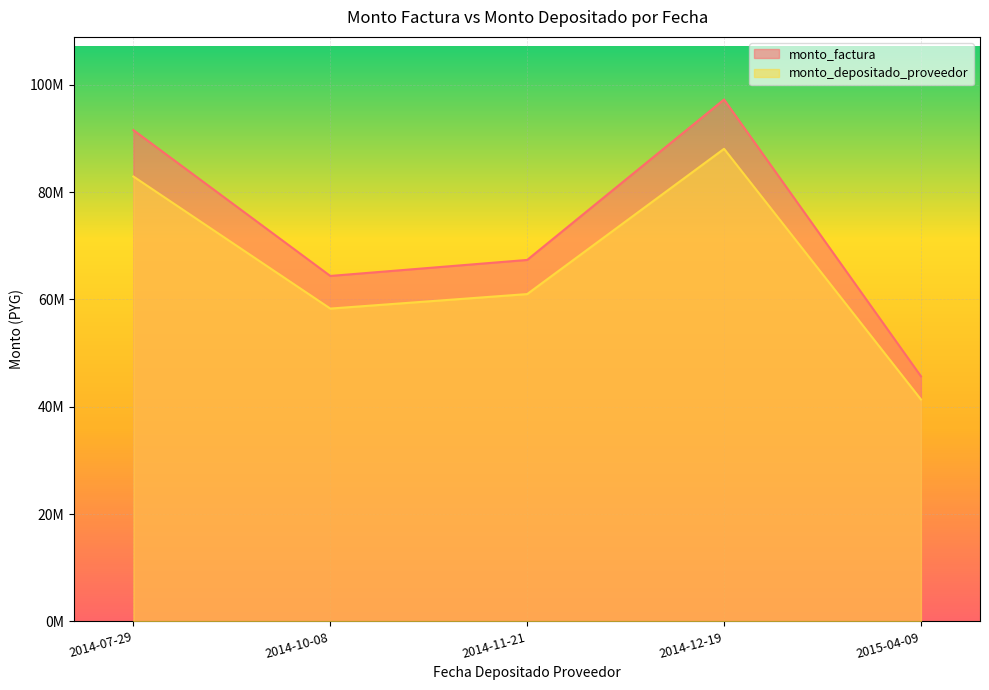

Does the chart display data point markers on the line(s)?

No